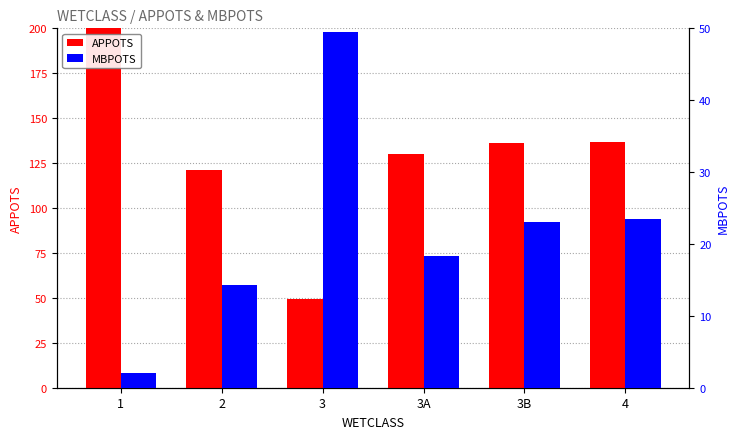

Rank the series at 4 from lowest to highest value.

MBPOTS, APPOTS